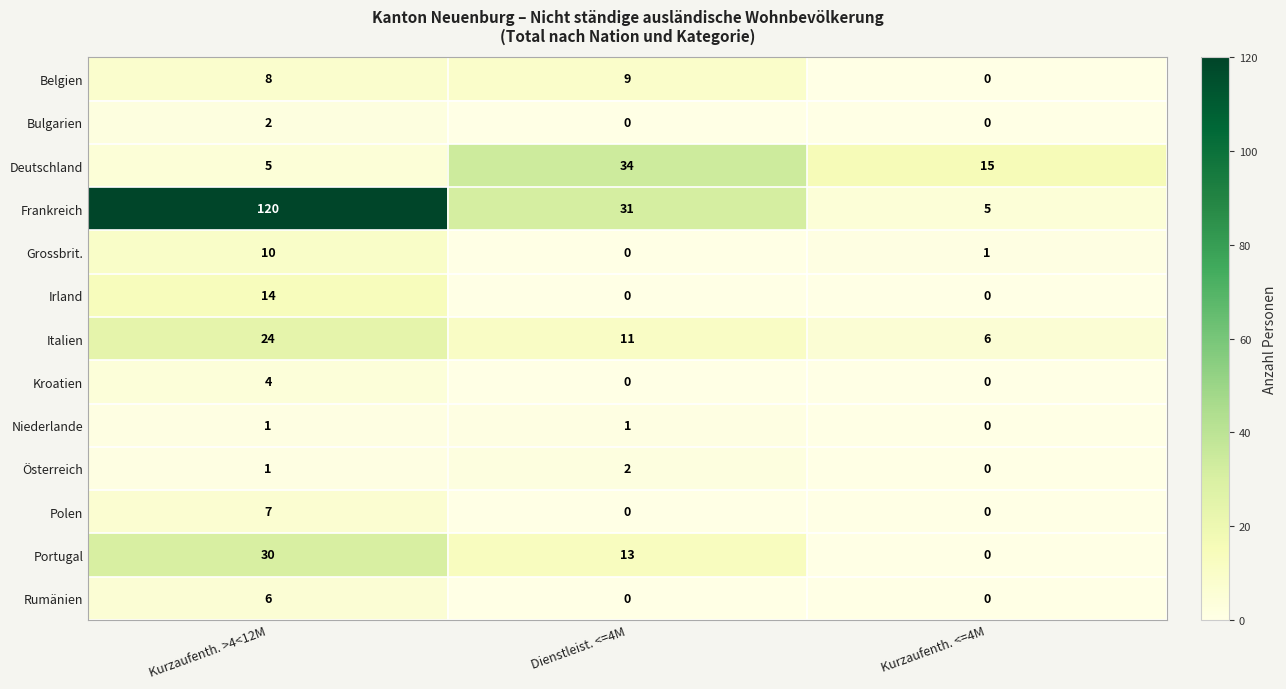

The value of Italien at Dienstleist. <=4M is 11. True or false?

True